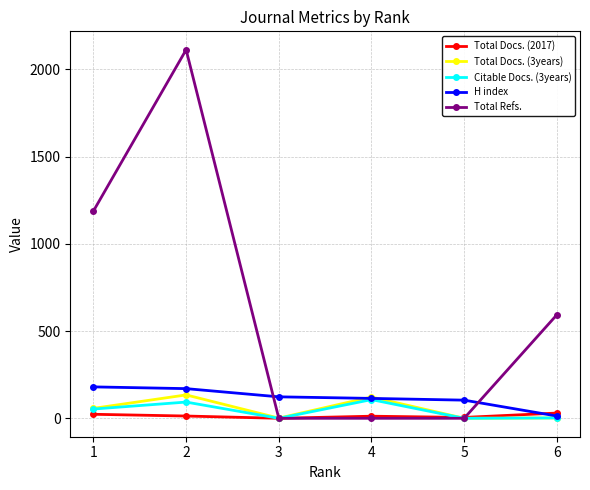

Which series changed the most between 5 and 6?

Total Refs.